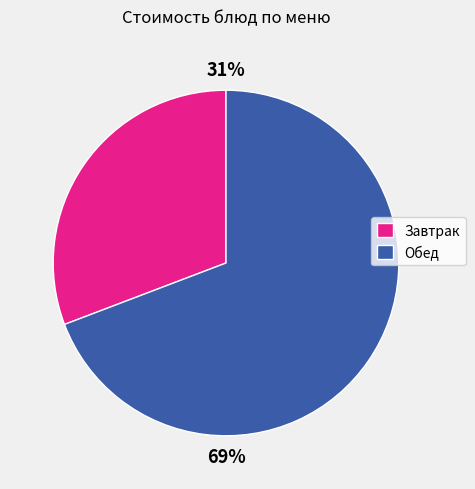

To the nearest percent, what is the difference between the largest and smallest slice percentages?

38%